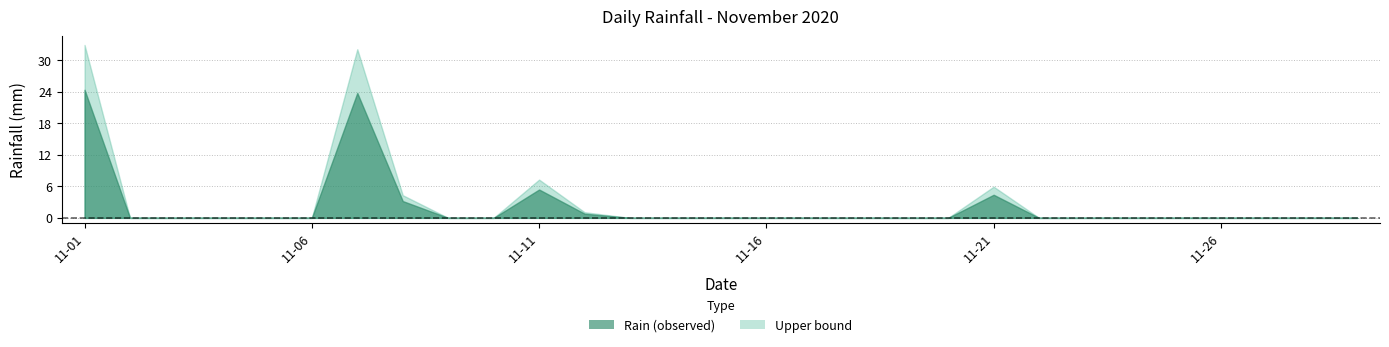

How many positive values are there?

6